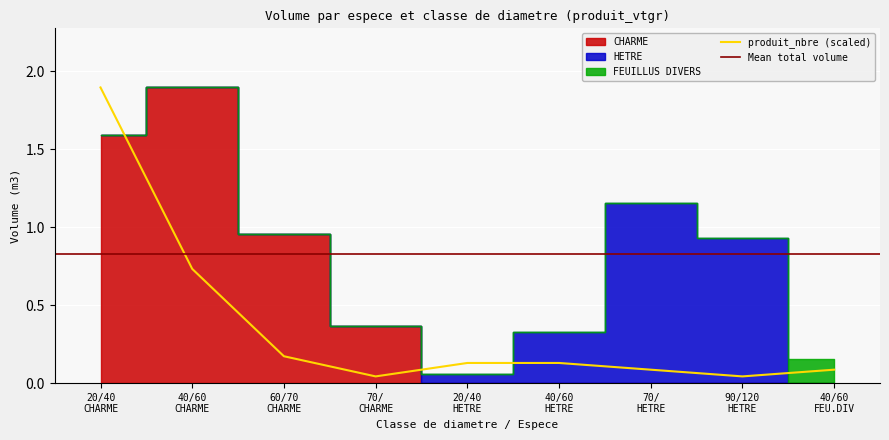

Is it true that CHARME equals -0.9 at (R:90-F:100)/120?

False